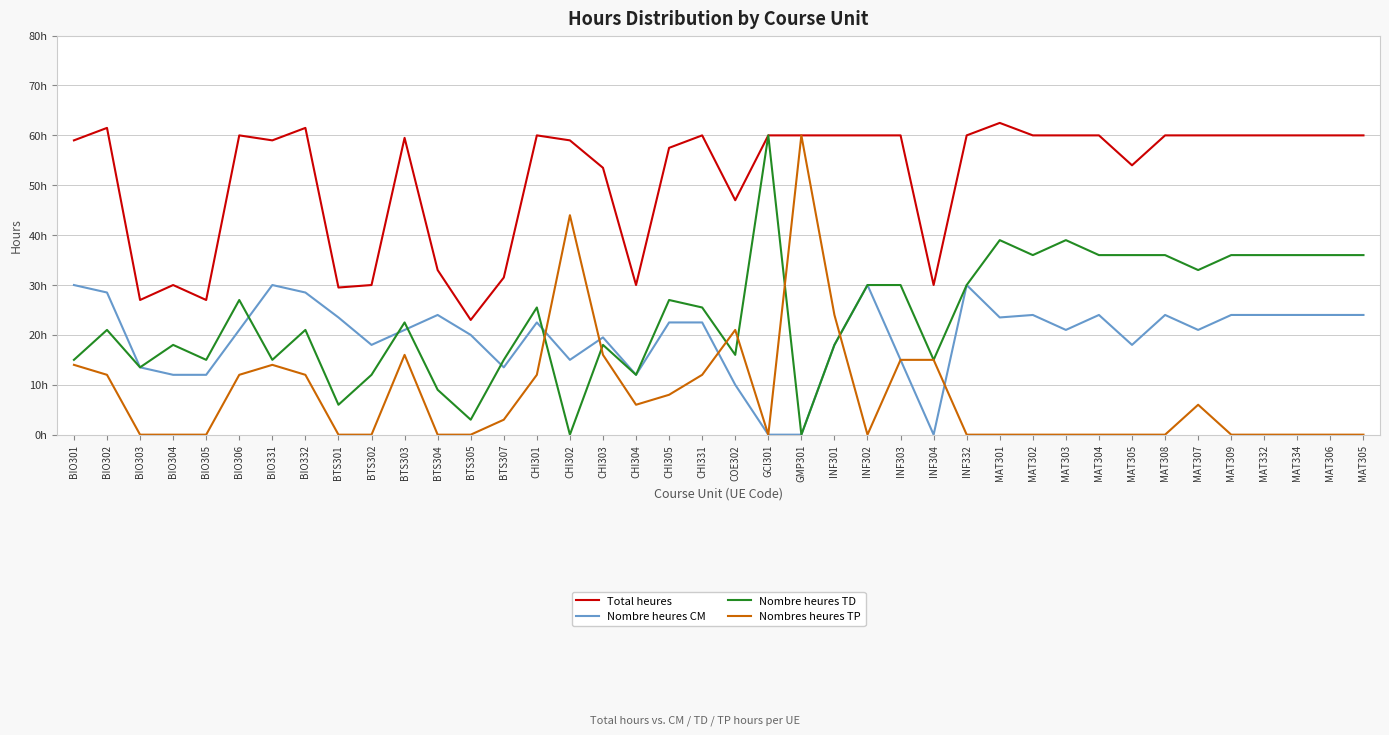

What are all the series names shown in the legend?

Total heures, Nombre heures CM, Nombre heures TD, Nombres heures TP